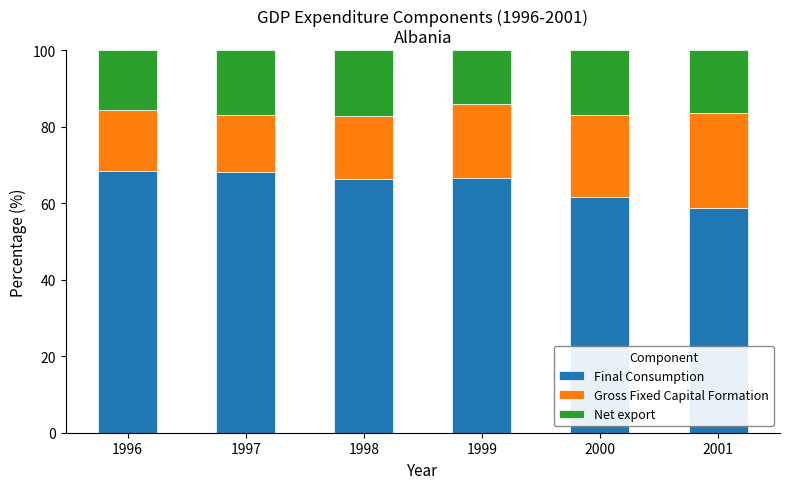

What is the sum of all Final Consumption values?

389.7